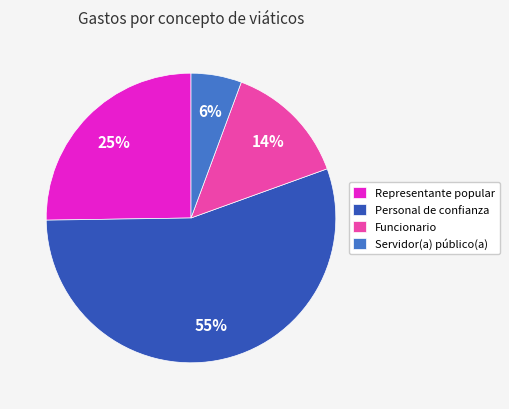

To the nearest percent, what is the average slice percentage?

25%